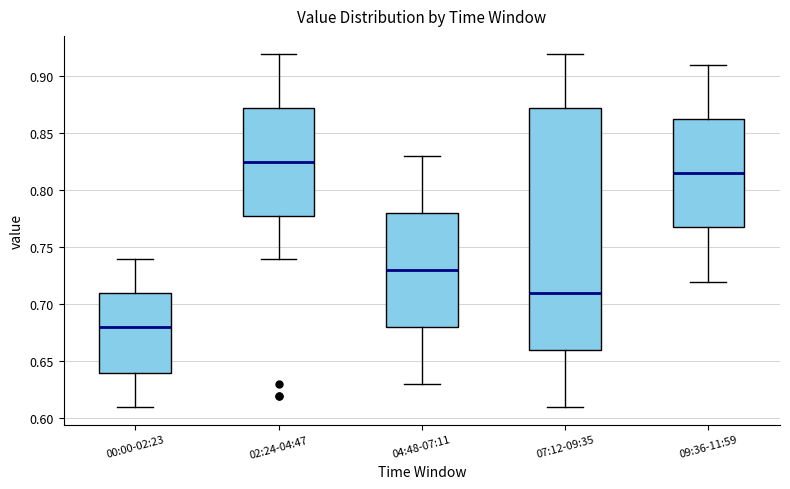

Which box has the highest median line?

02:24-04:47